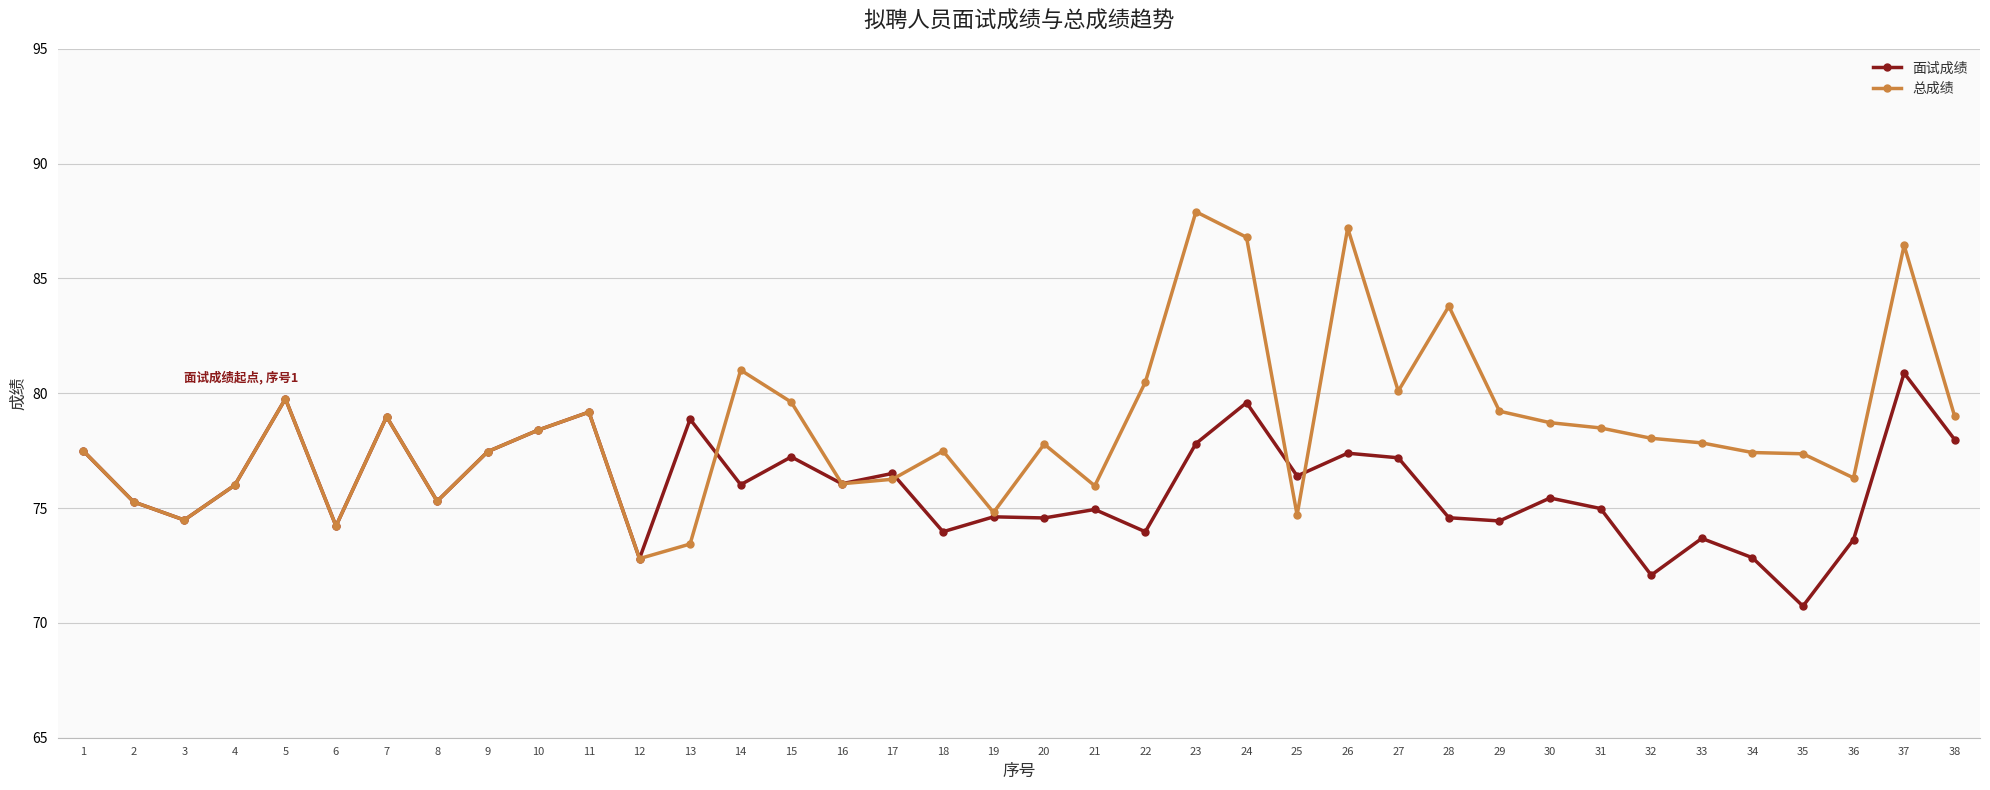

True or false: 总成绩 has a value of 22.9 at 21.

False